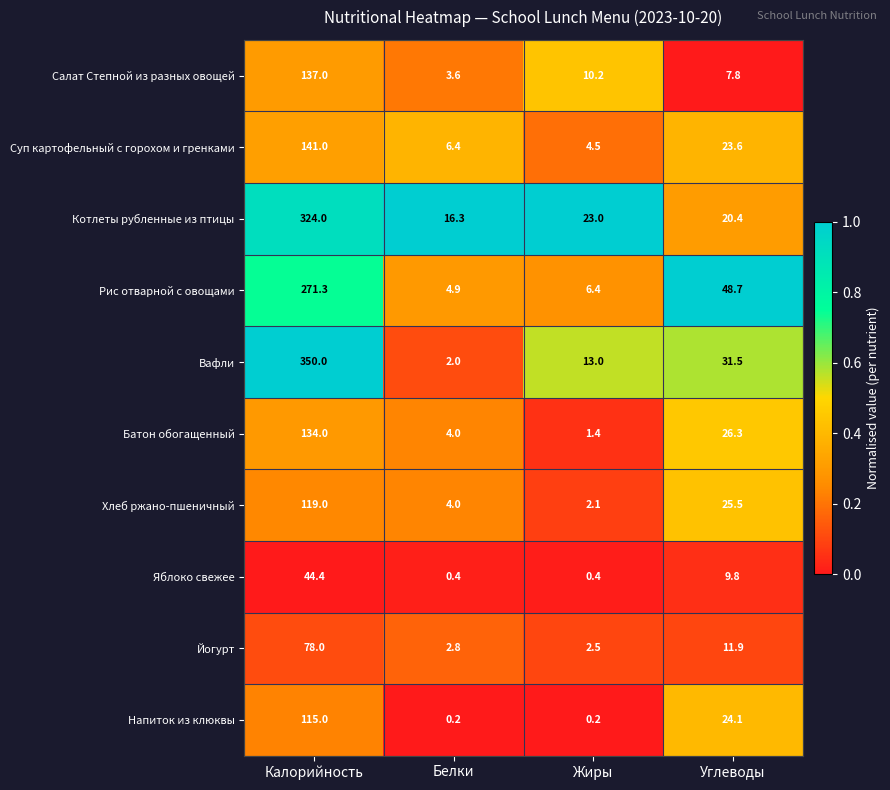

Rank the series at Углеводы from lowest to highest value.

Салат Степной из разных овощей, Яблоко свежее, Йогурт, Котлеты рубленные из птицы, Суп картофельный с горохом и гренками, Напиток из клюквы, Хлеб ржано-пшеничный, Батон обогащенный, Вафли, Рис отварной с овощами